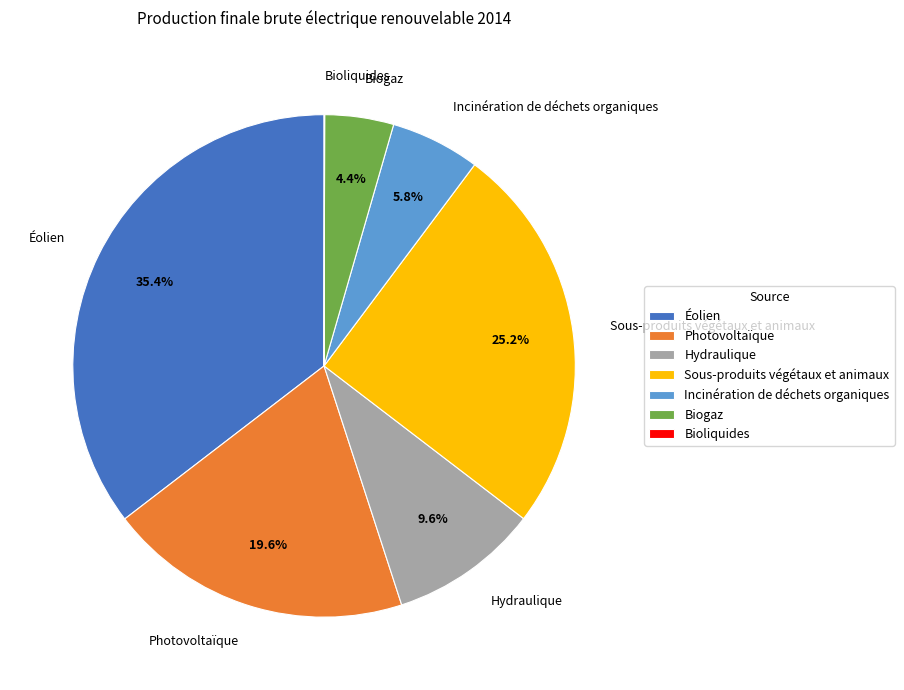

To the nearest percent, what is the difference between the largest and smallest slice percentages?

35%